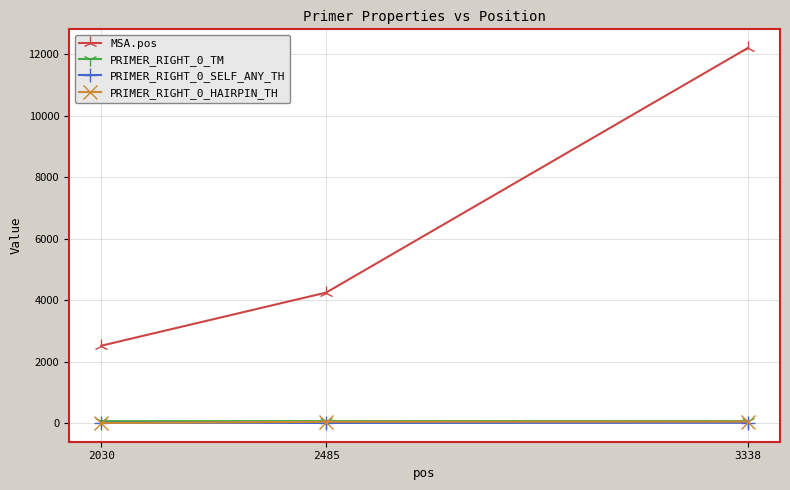

What is the sum of all PRIMER_RIGHT_0_SELF_ANY_TH values?

17.1